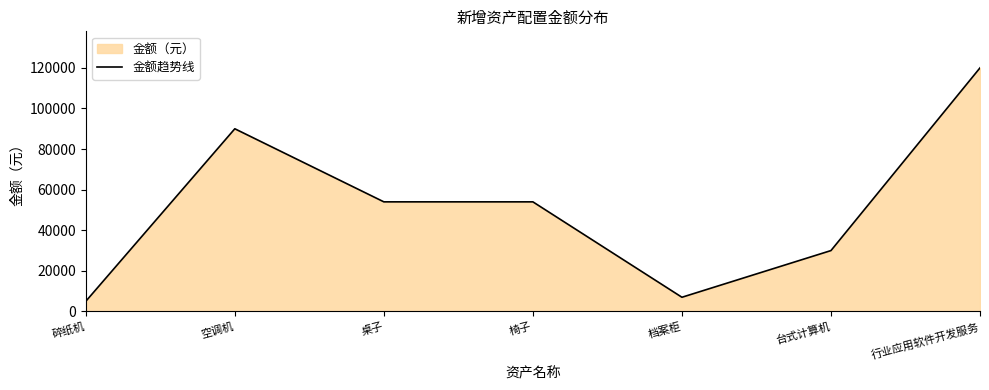

Does the chart display data point markers on the line(s)?

No